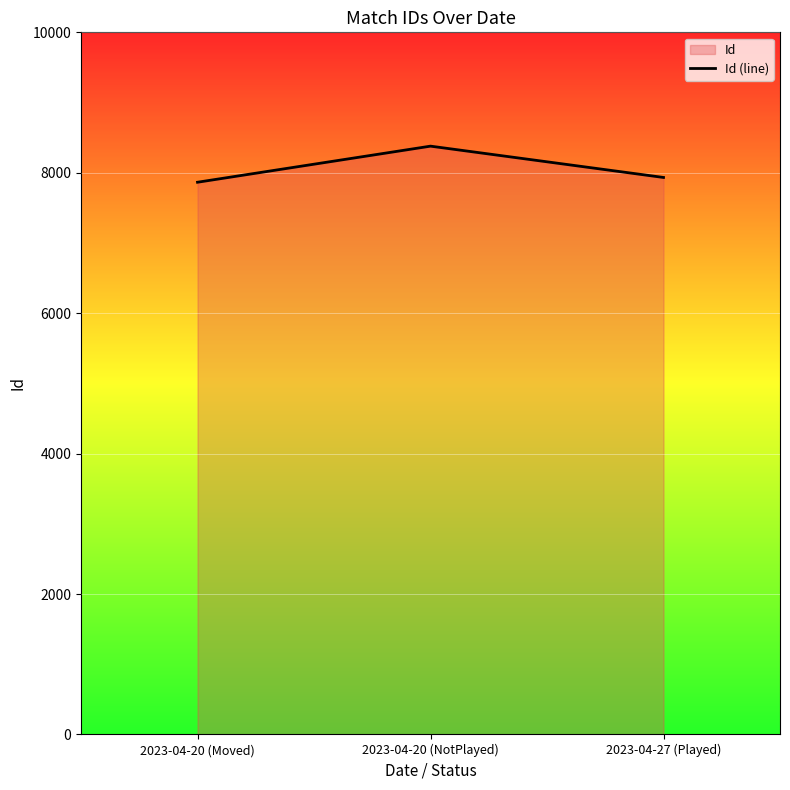

How many values exceed 7933?

1